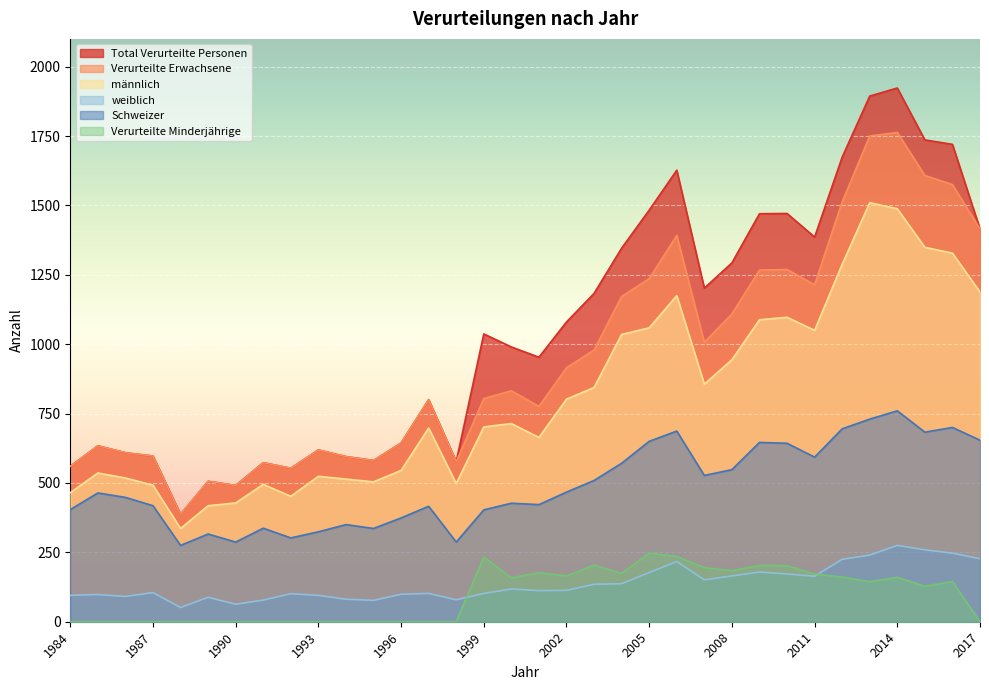

At how many categories does at least one series exceed 833?

19